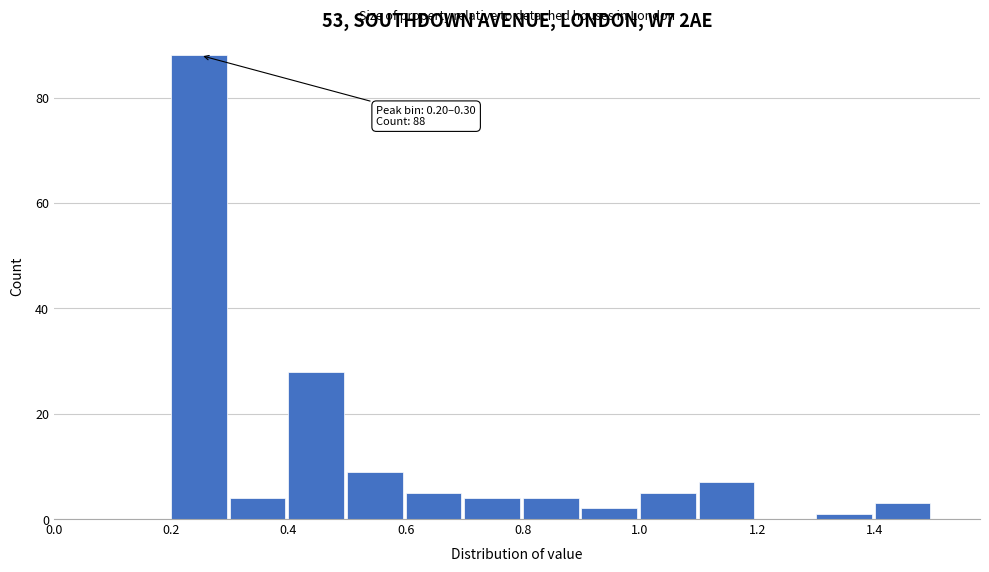

Which range on the x-axis has the tallest bar?

0.2 to 0.3